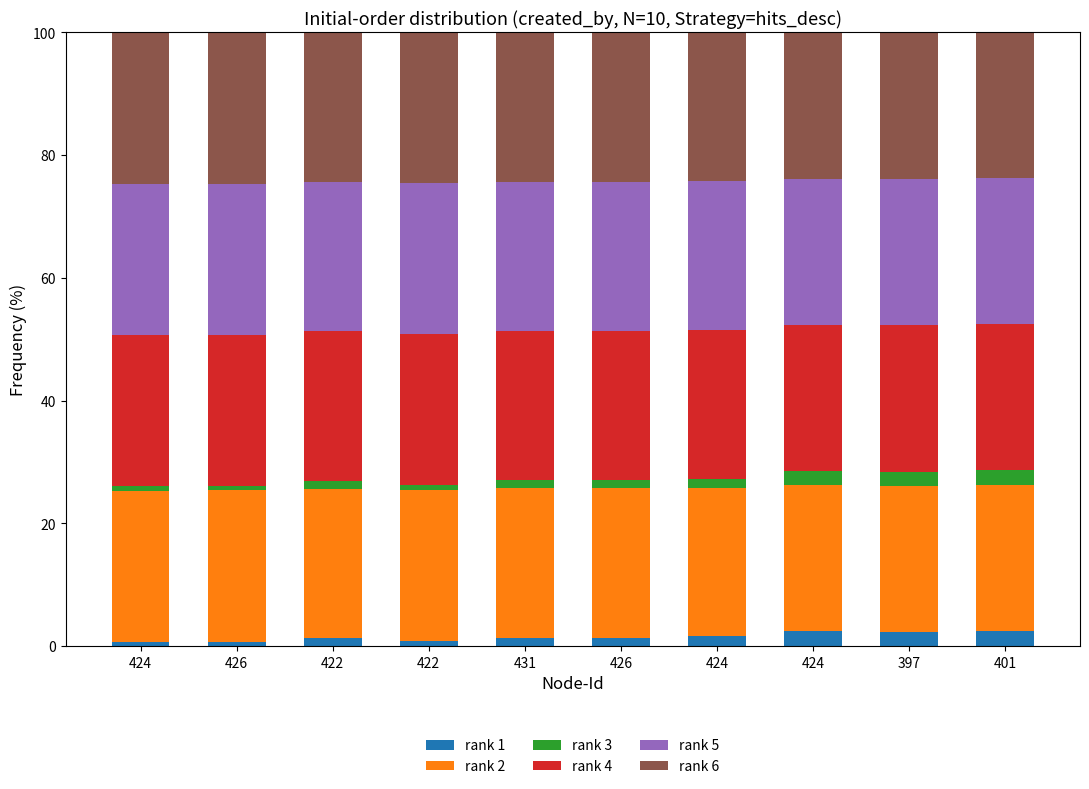

What are all the series names shown in the legend?

rank 1, rank 2, rank 3, rank 4, rank 5, rank 6